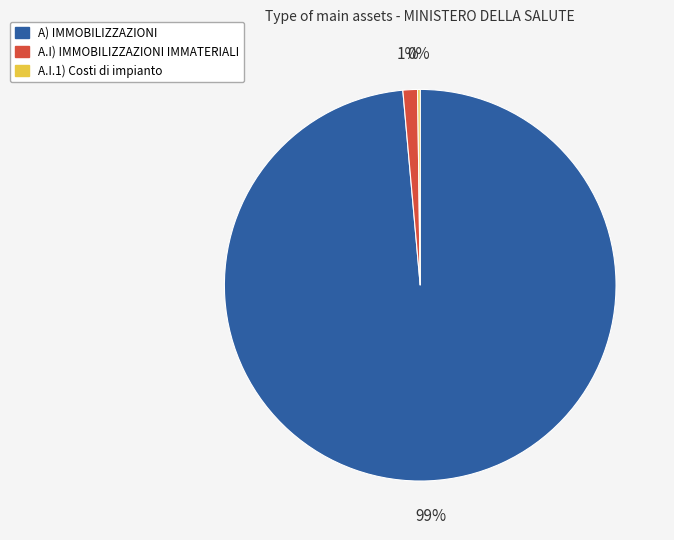

True or false: A.I) IMMOBILIZZAZIONI IMMATERIALI accounts for 7% of the total.

False